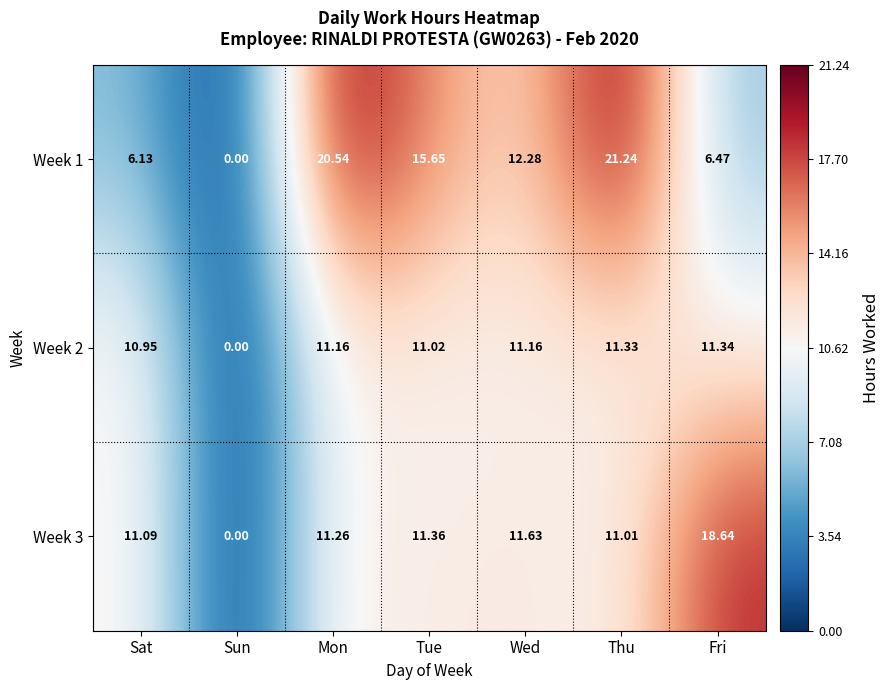

At which label does Week 1 first exceed 12?

Mon